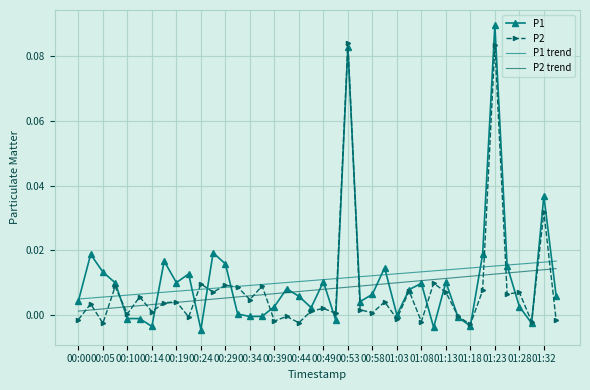

True or false: P1 trend and P1 cross at least once.

True